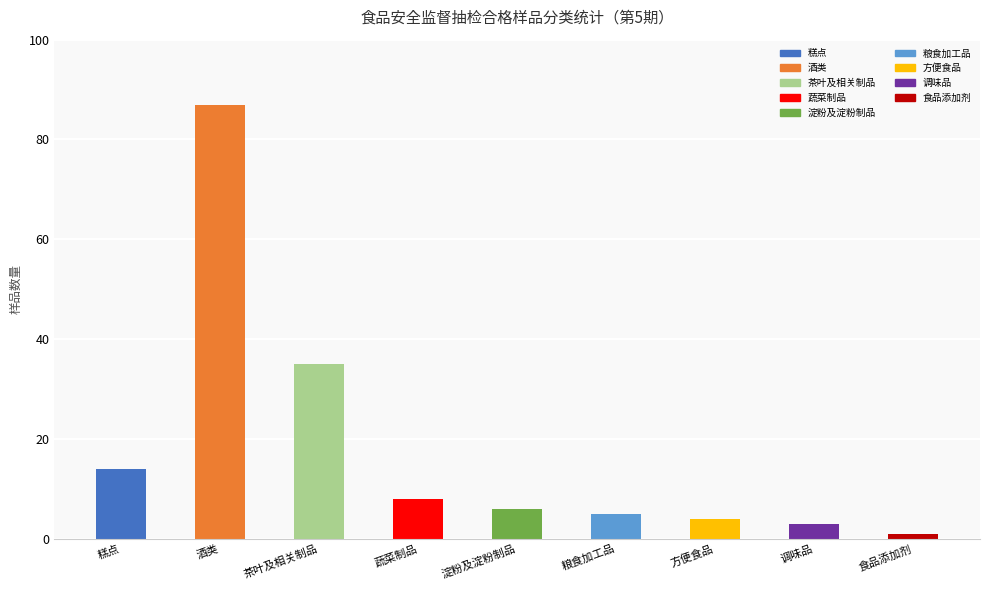

Between 淀粉及淀粉制品 and 粮食加工品, which is larger?

淀粉及淀粉制品